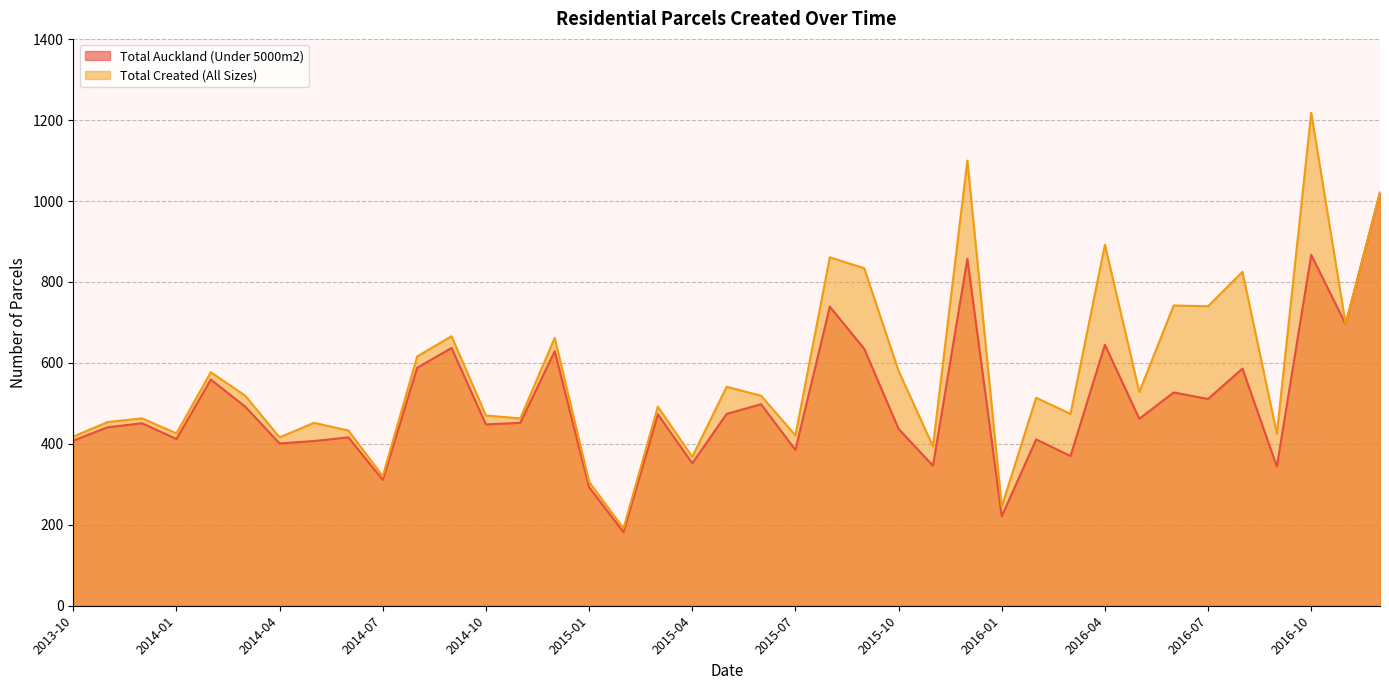

Where is Total Created (All Sizes) nearest to the value 704?

2016-11